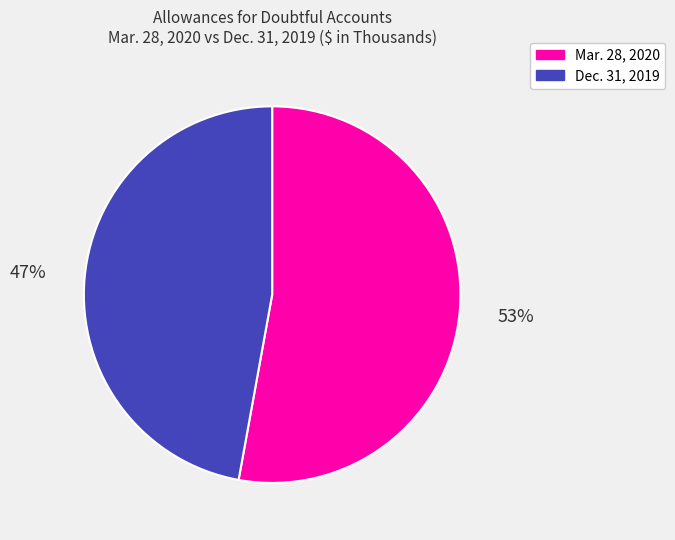

To the nearest percent, what is the difference between the largest and smallest slice percentages?

6%